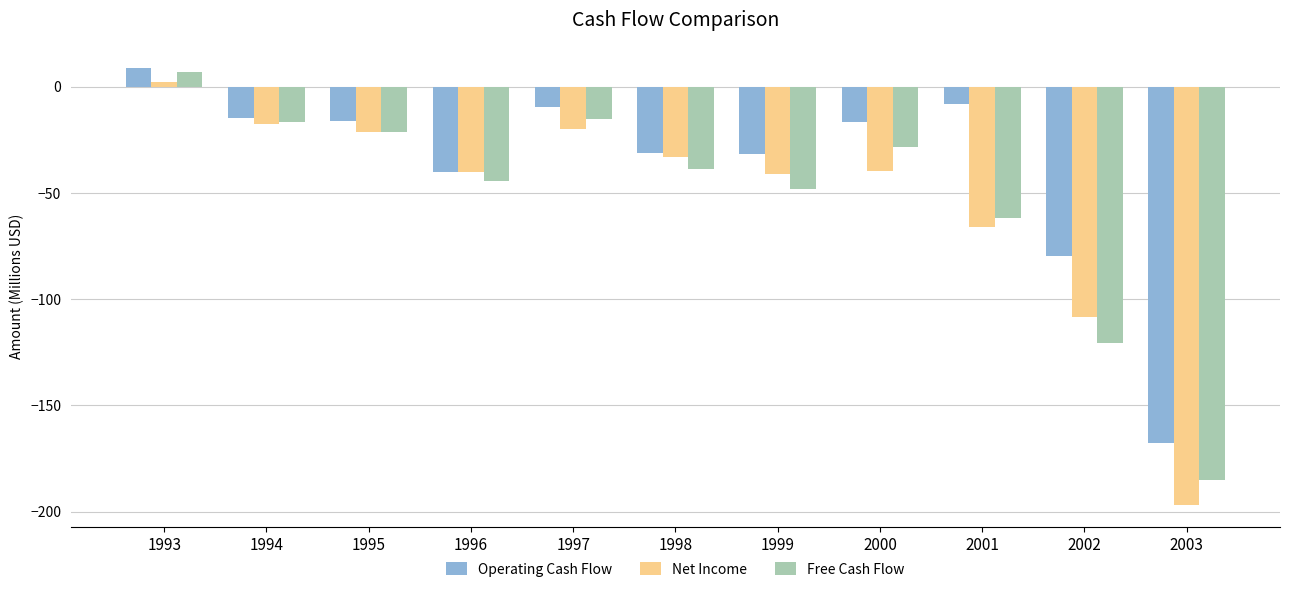

What is the value of the Operating Cash Flow bar at the 7th from the left?

-31.8